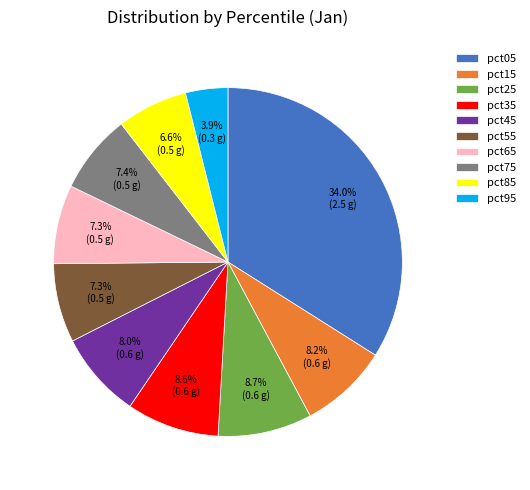

To the nearest percent, what is the difference between the pct55 and pct85 slice percentages?

1%